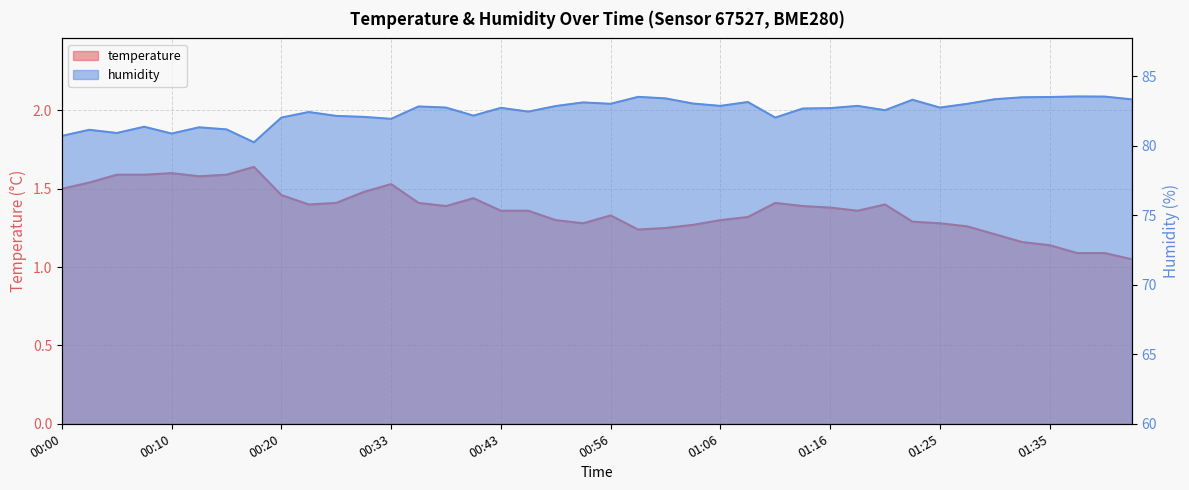

The value of humidity at 00:30 is 28.4. True or false?

False